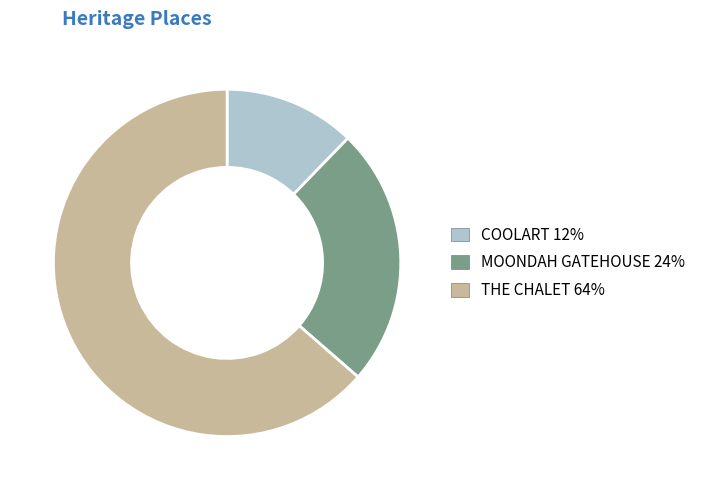

True or false: THE CHALET accounts for 64% of the total.

True